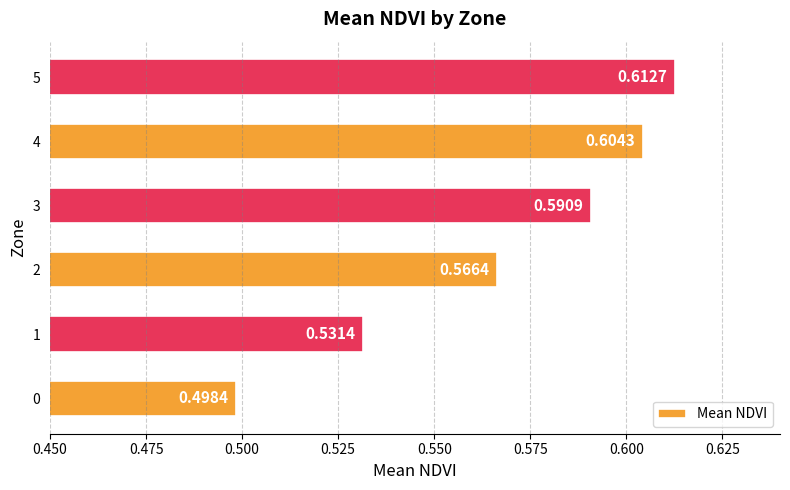

List the labels in order of value, largest first.

5, 4, 3, 2, 1, 0